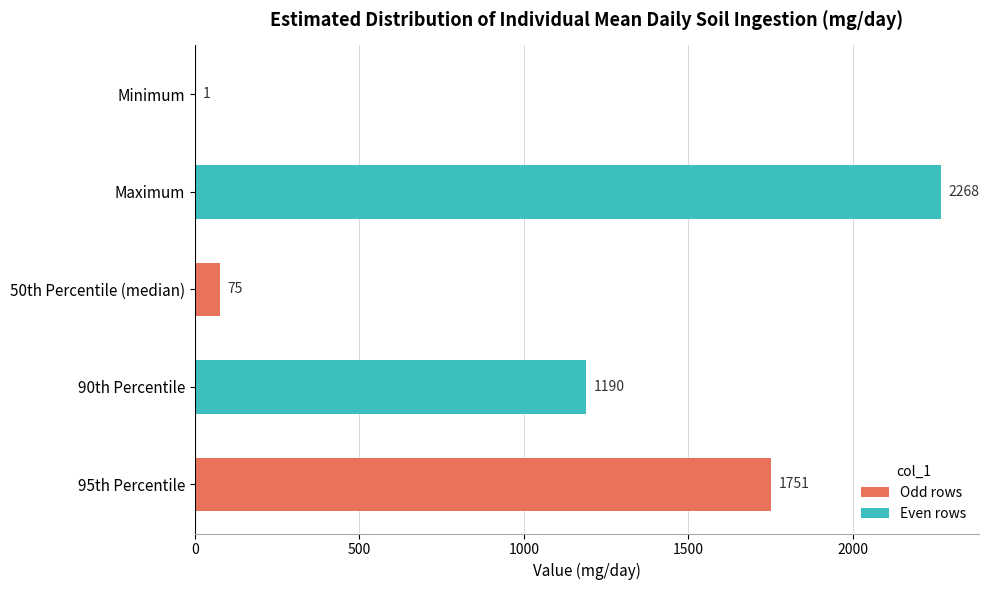

Reading top to bottom, extract all data points from this chart.

Minimum=1	Maximum=2268	50th Percentile (median)=75	90th Percentile=1190	95th Percentile=1751